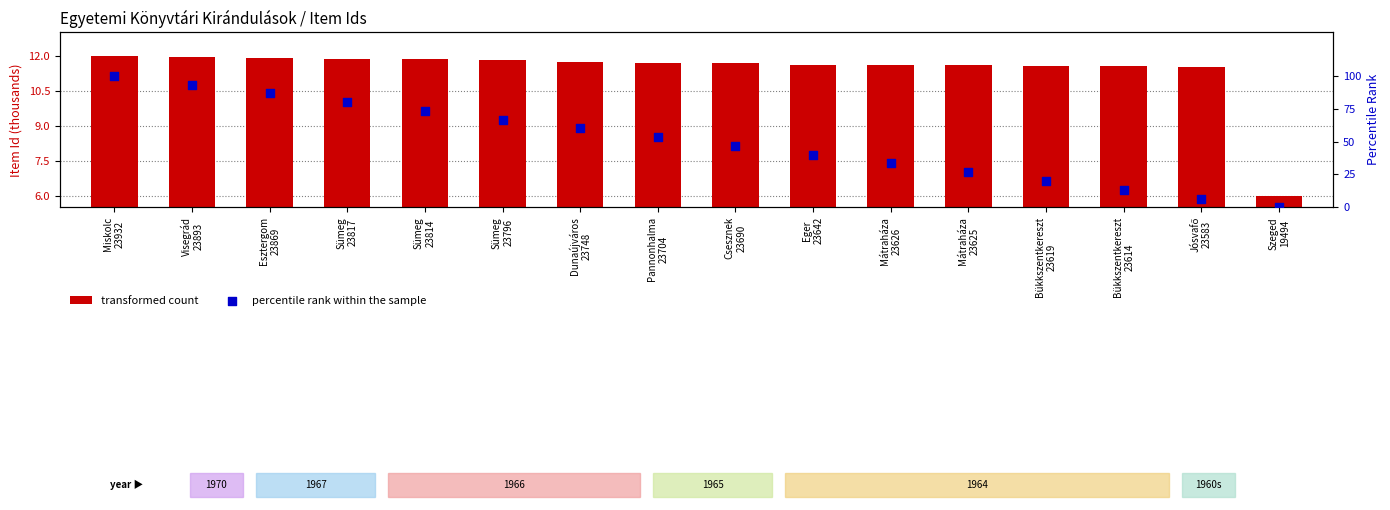

At which category is the sum across all series the highest?

Miskolc
23932